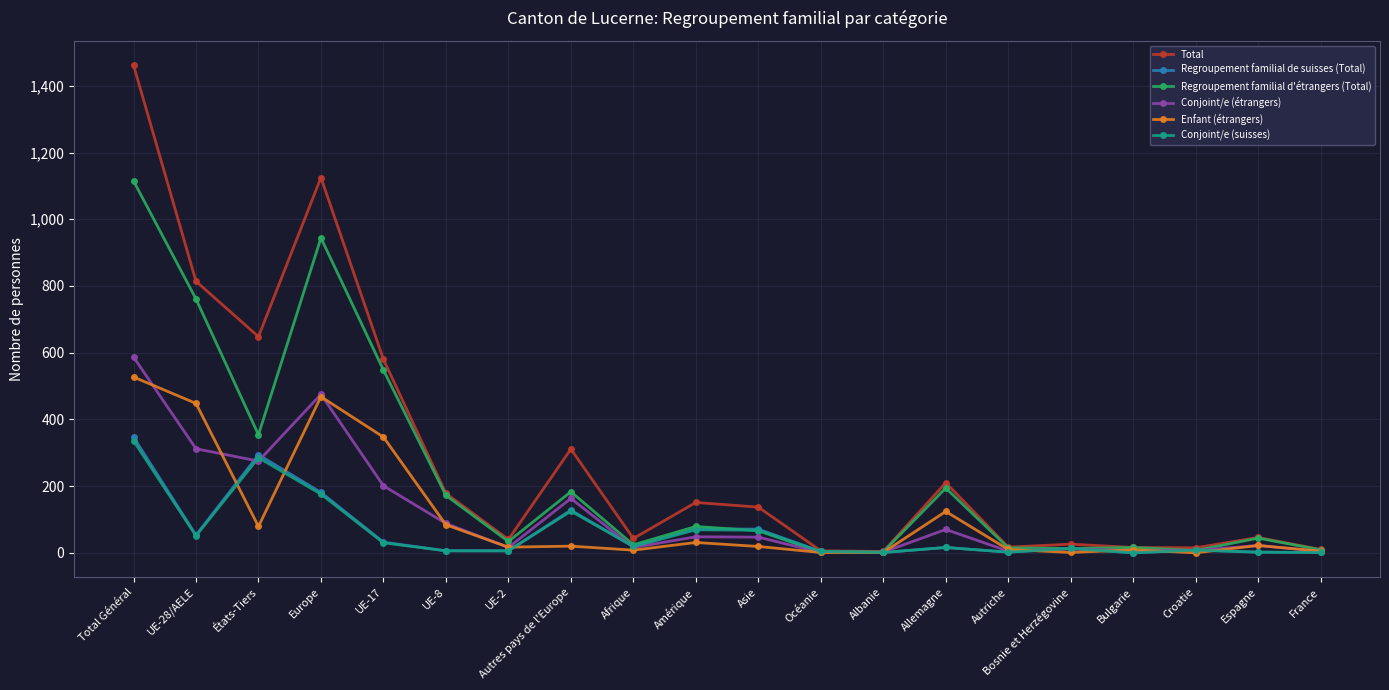

Is the value of Total at Espagne greater than the value of Conjoint/e (étrangers) at Afrique?

Yes